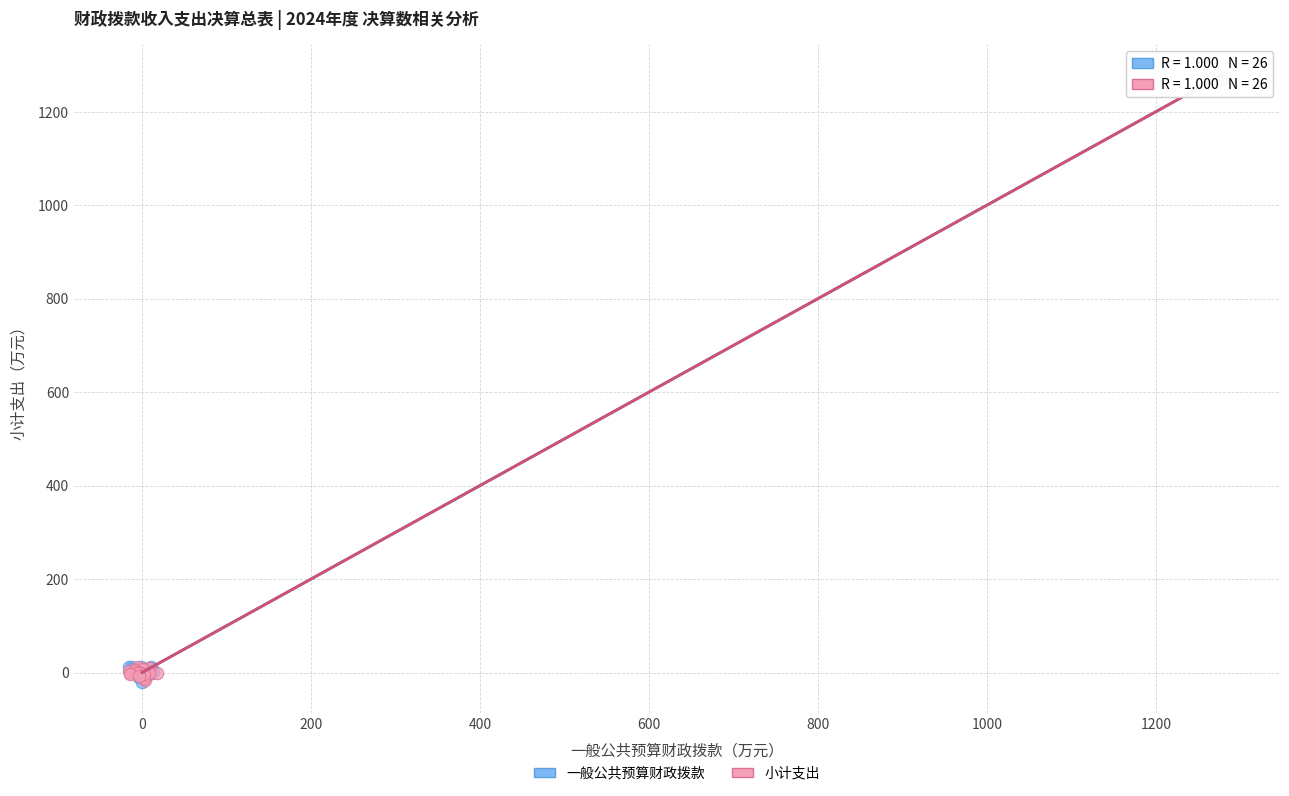

What are all the series names shown in the legend?

一般公共预算财政拨款, 小计支出